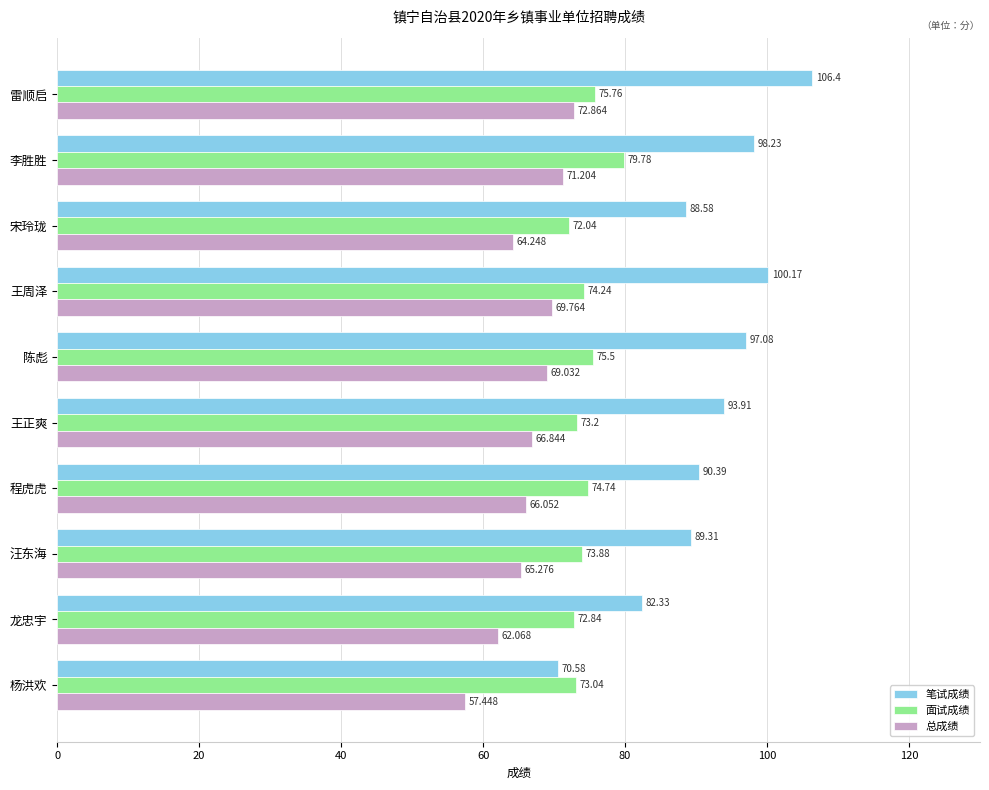

Which series has the largest total across all categories?

笔试成绩